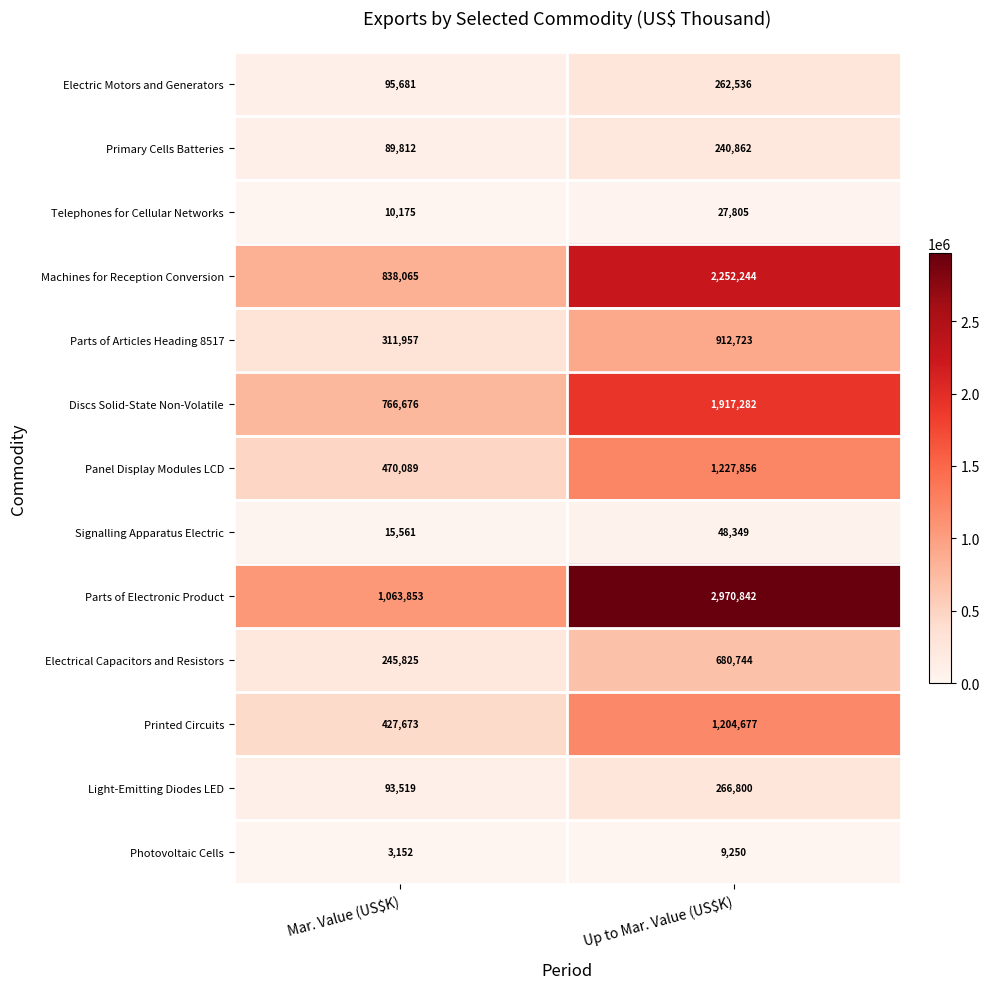

What is the difference between the highest and lowest values at Mar. Value (US$K)?

1060701